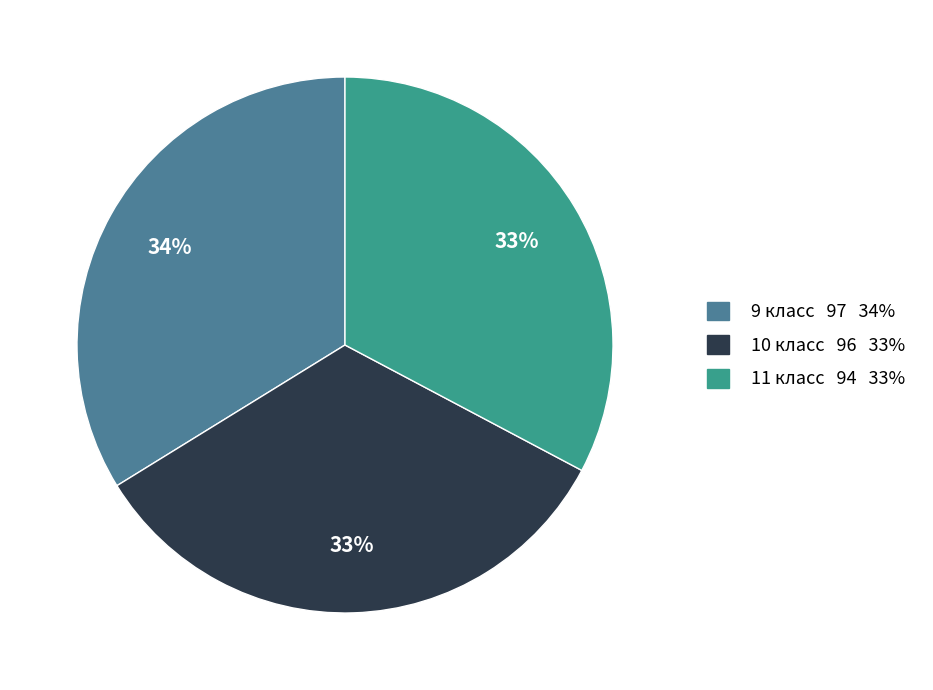

Is it true that 11 класс is 27% of the pie?

False